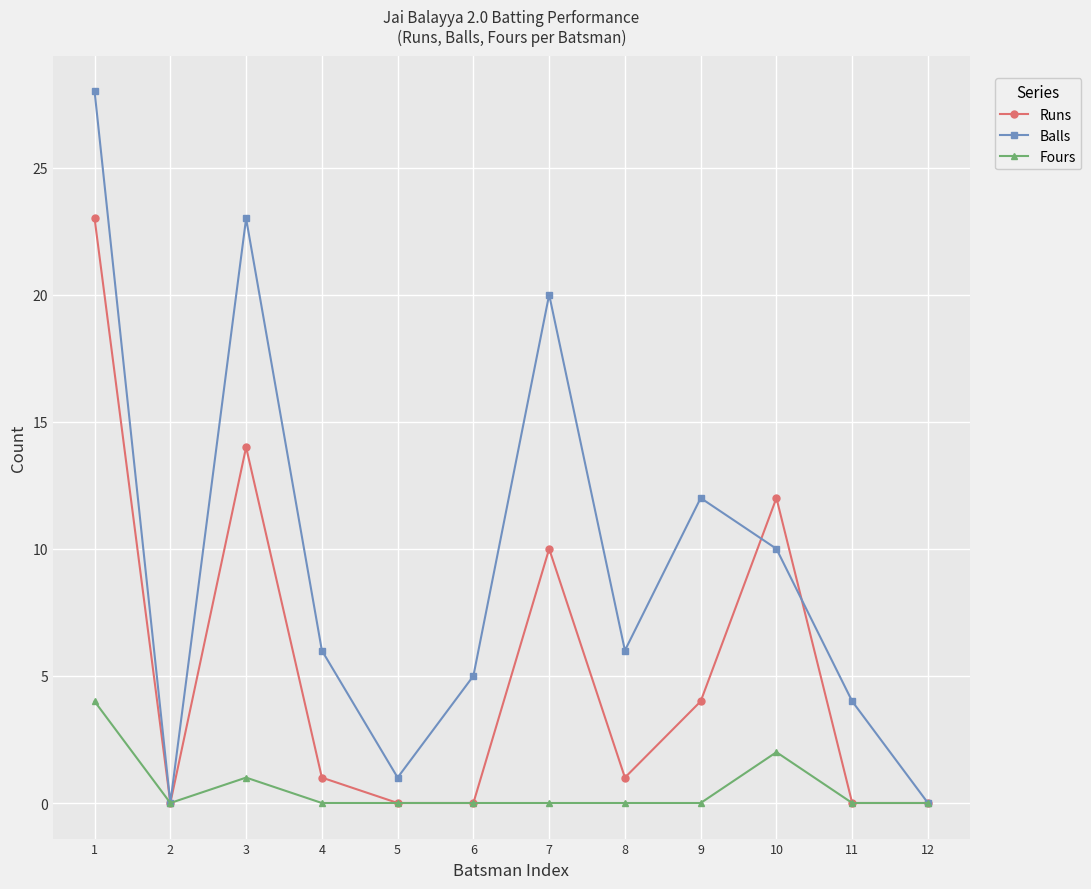

What is the maximum value for Fours?

4